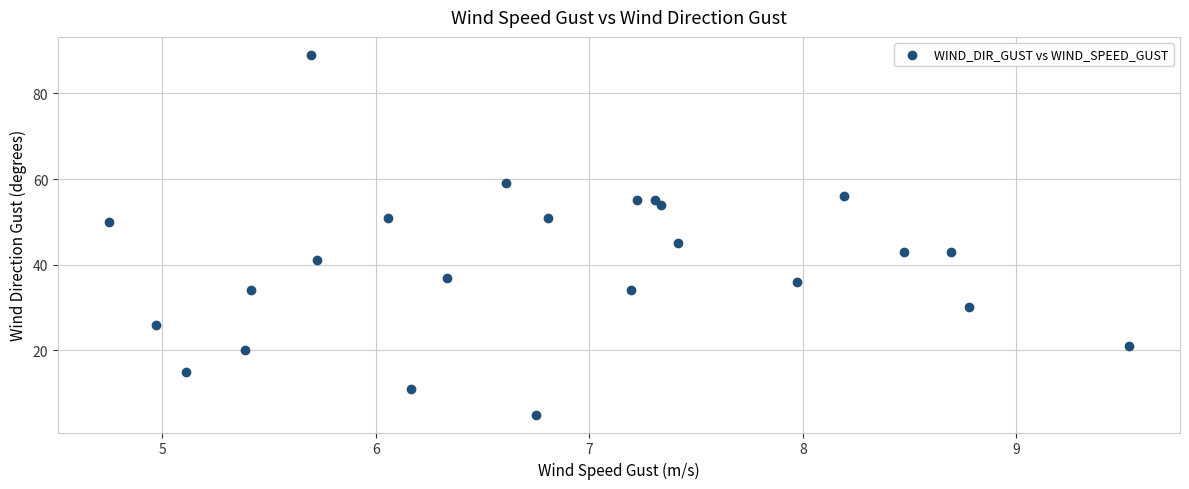

What is the range of Y values (max minus min)?

84